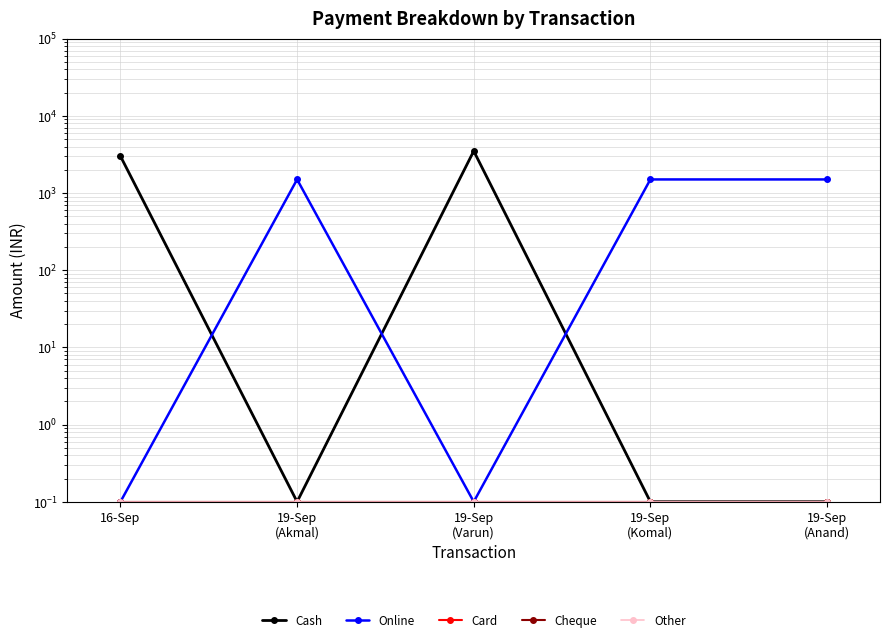

Rank the series by their maximum value, from highest to lowest.

Cash, Online, Card, Cheque, Other